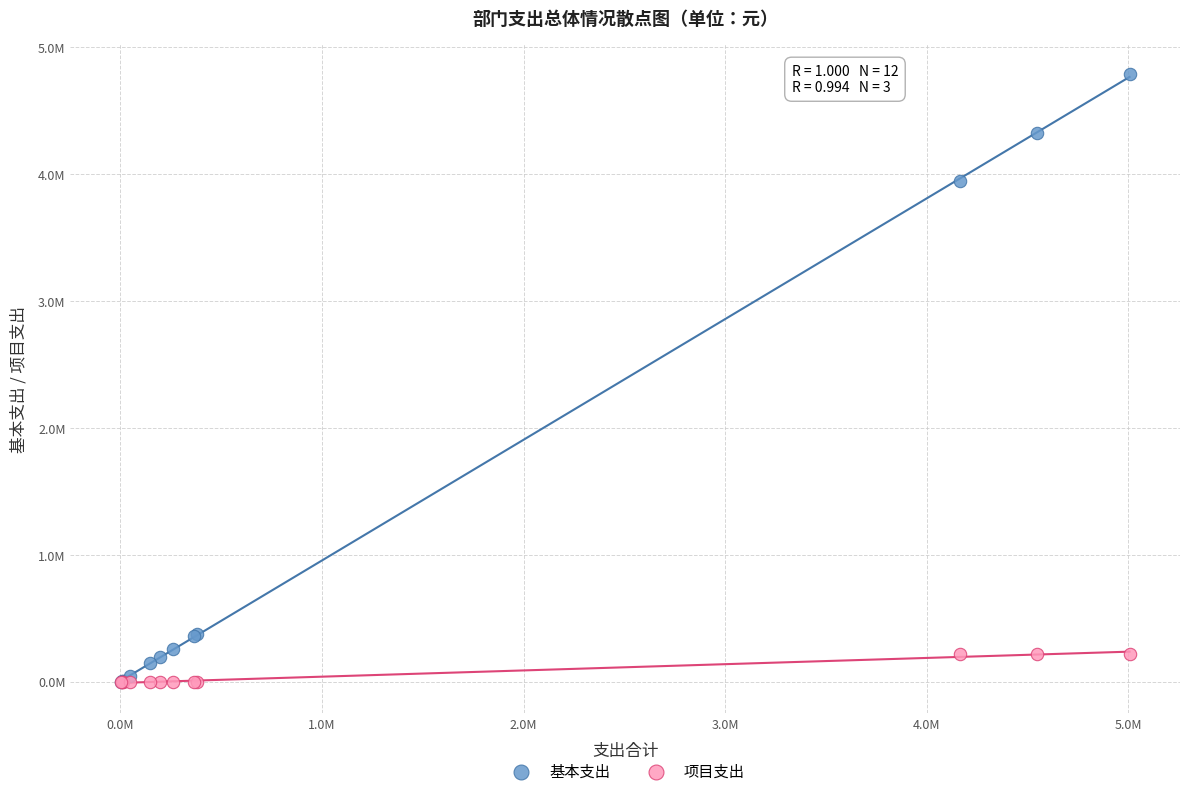

What are all the series names shown in the legend?

基本支出, 项目支出